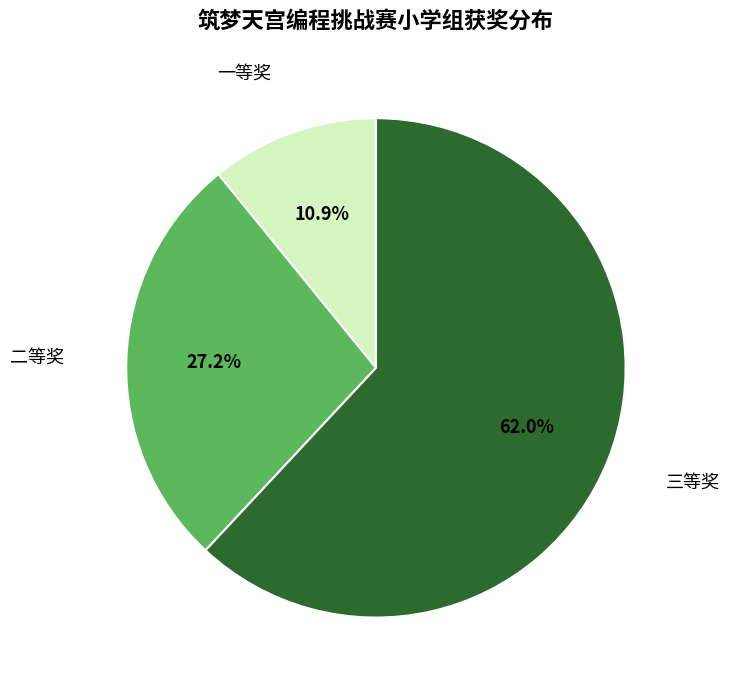

Which has a higher value, 三等奖 or 一等奖?

三等奖